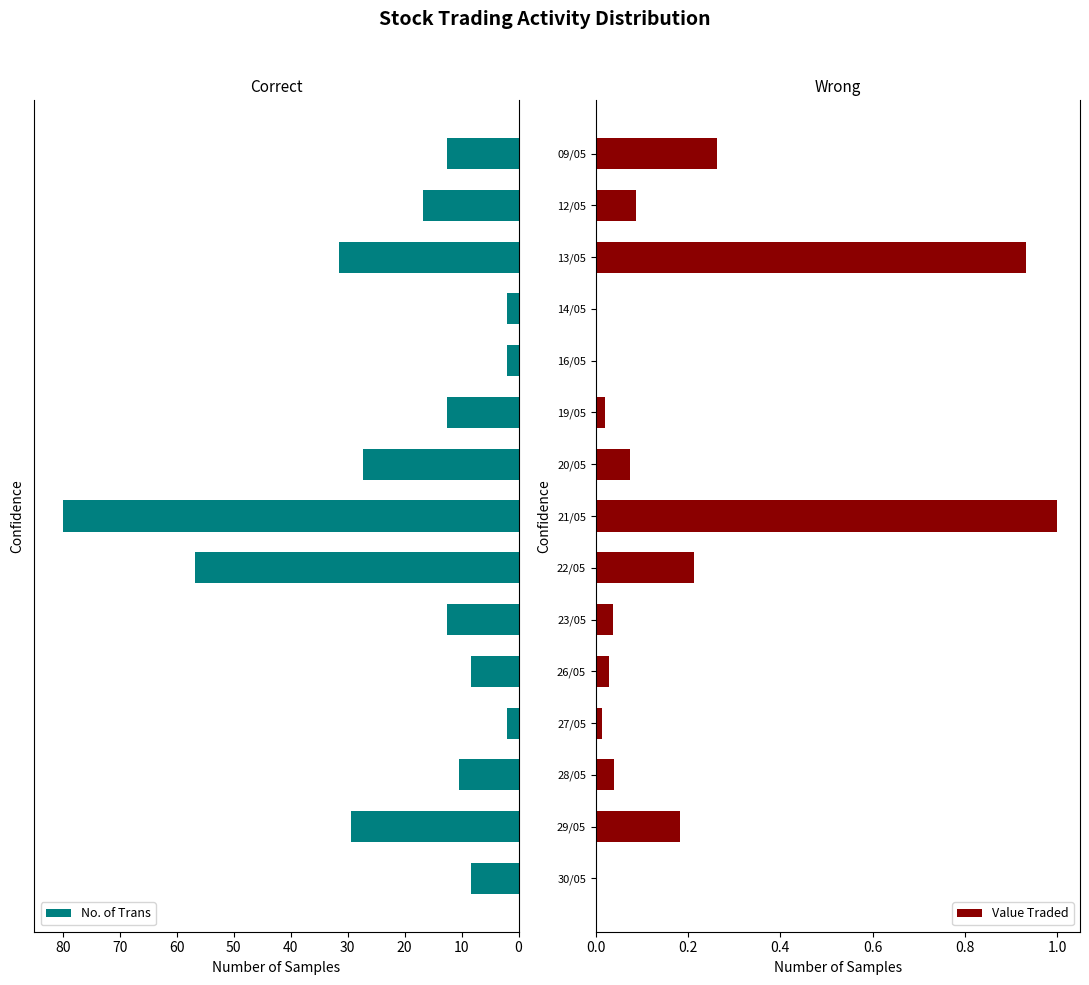

Is it true that Value Traded equals 0.3 at 22/05?

False